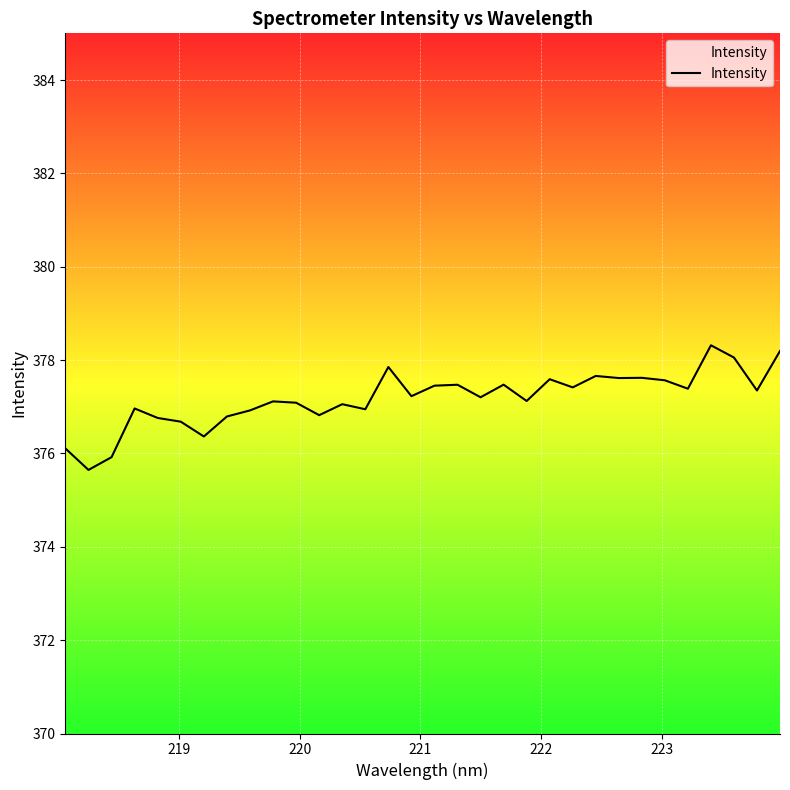

What is the difference between the maximum and minimum values?

2.7